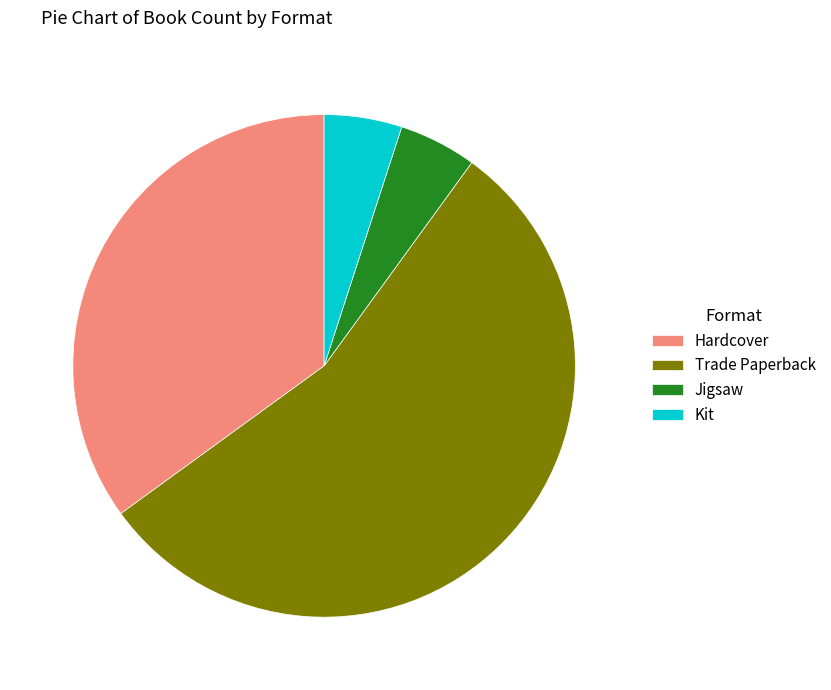

Does any single category account for the majority?

Yes